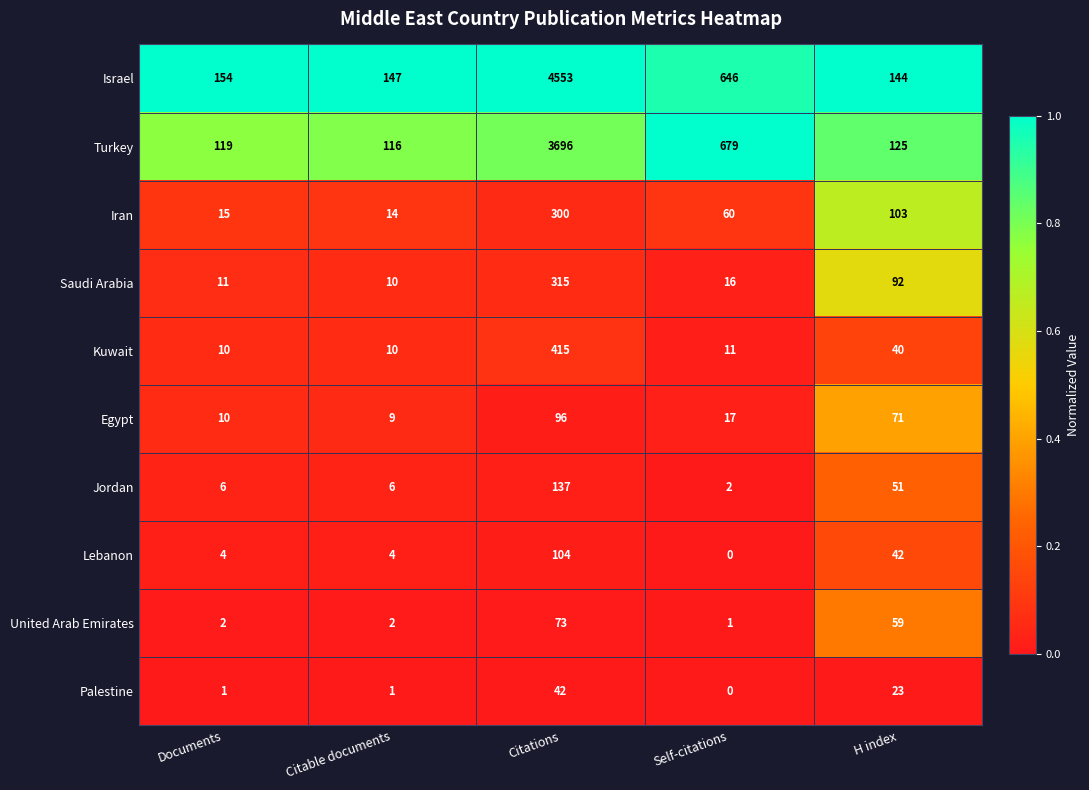

Rank the series by their maximum value, from highest to lowest.

Israel, Turkey, Kuwait, Saudi Arabia, Iran, Jordan, Lebanon, Egypt, United Arab Emirates, Palestine